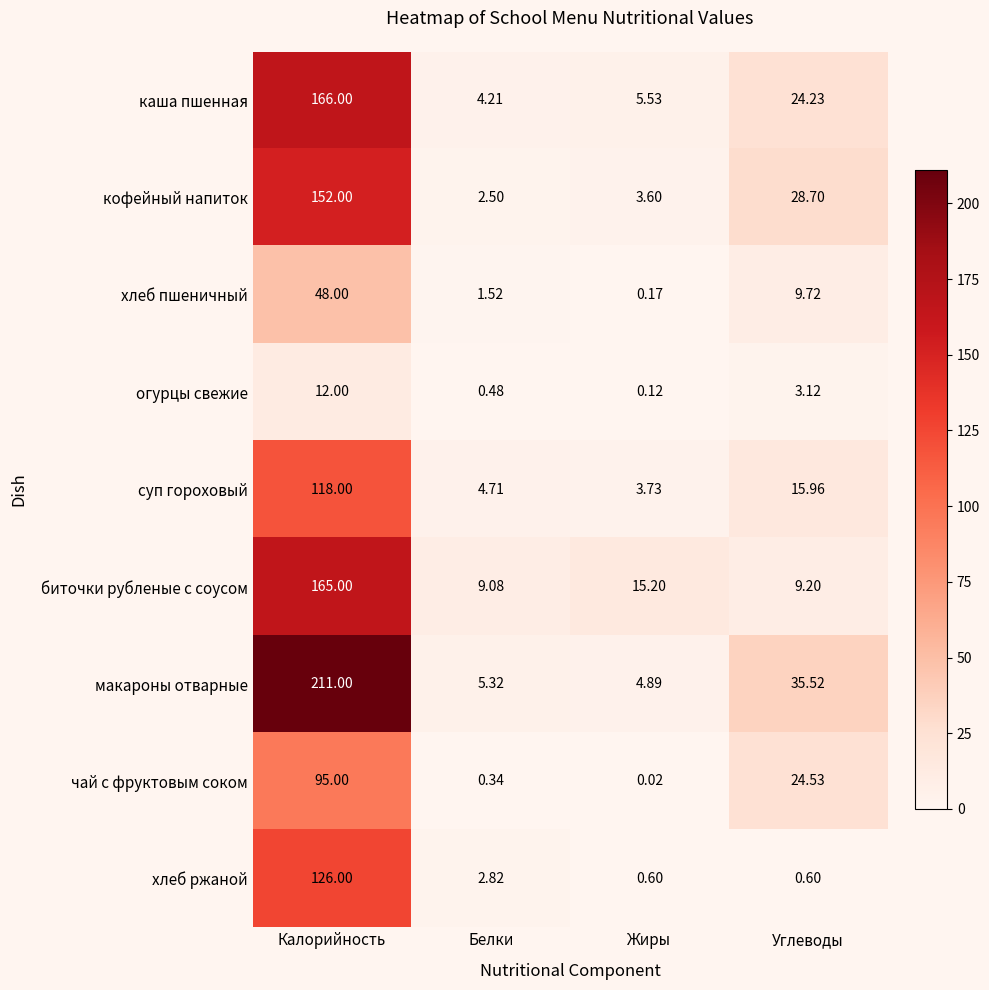

Where is хлеб ржаной nearest to the value 63?

Белки